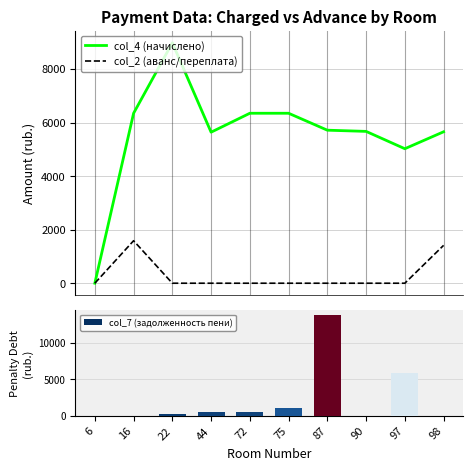

What is the value of the col_4 (начислено) bar at the 8th from the left?

5669.3